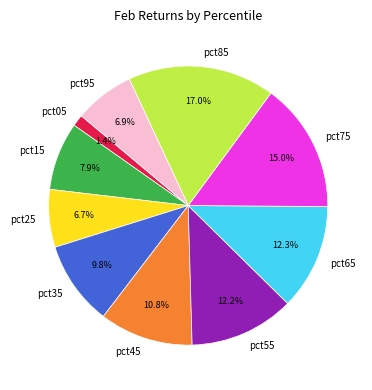

True or false: pct35 accounts for 10% of the total.

True